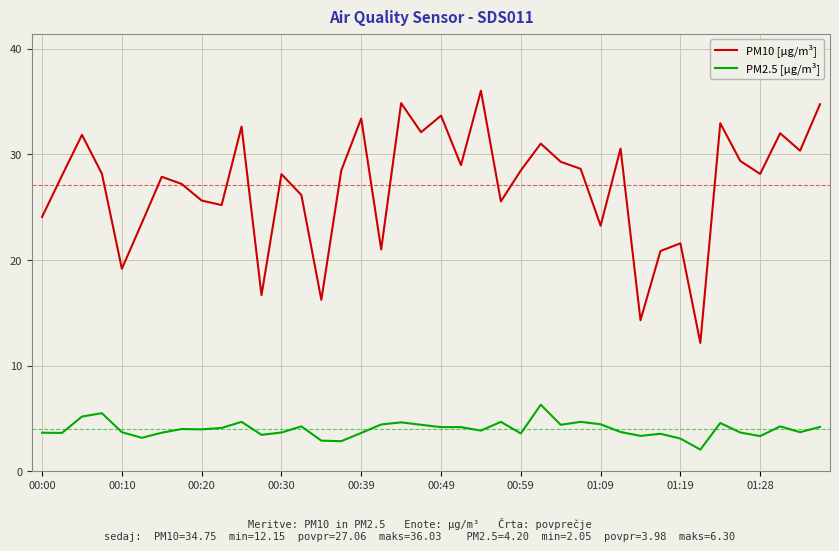

True or false: PM2.5 [µg/m³] and PM10 [µg/m³] cross at least once.

False